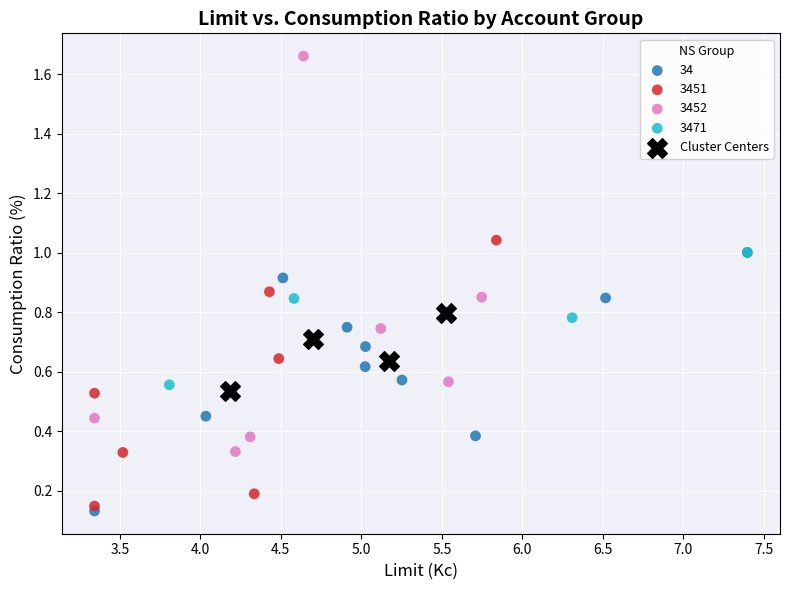

Which series contains the highest Y value?

3452